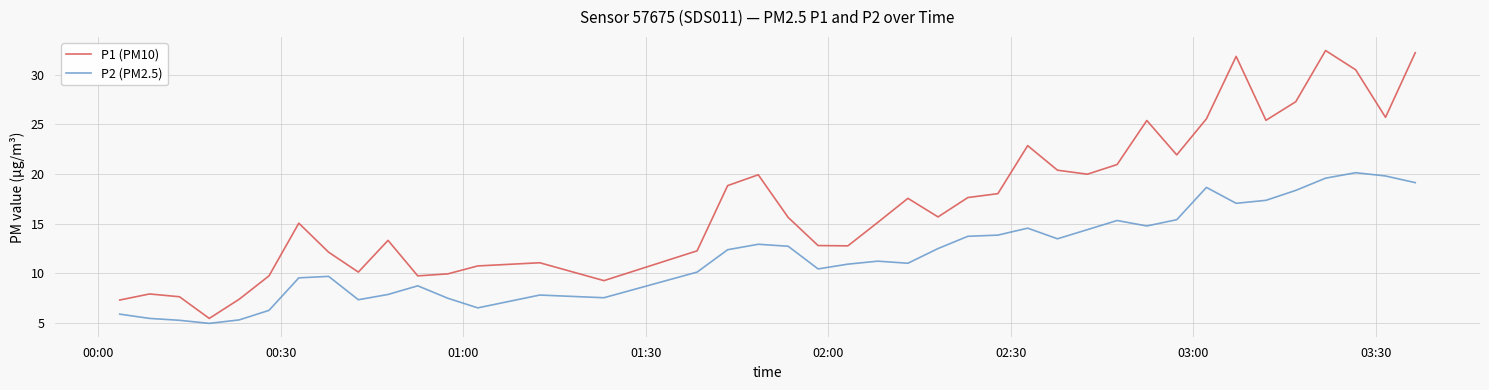

Which series has the largest total across all categories?

P1 (PM10)